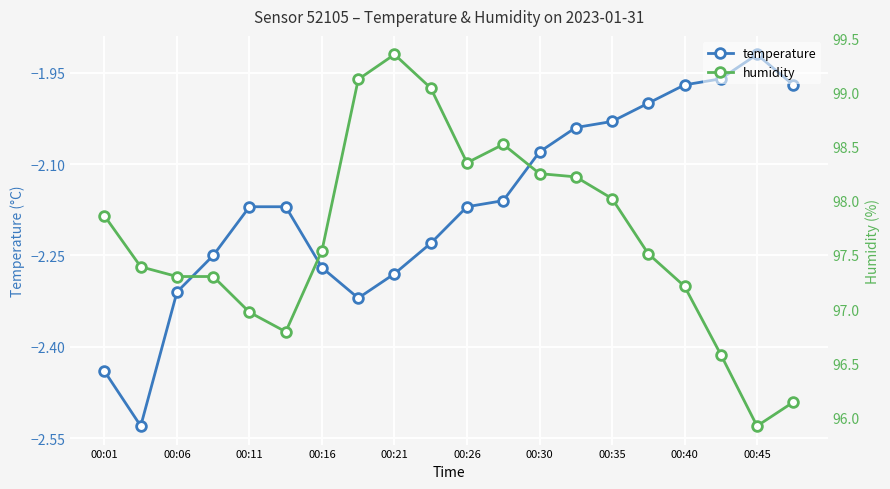

True or false: temperature has a value of -0.8 at 00:40.

False